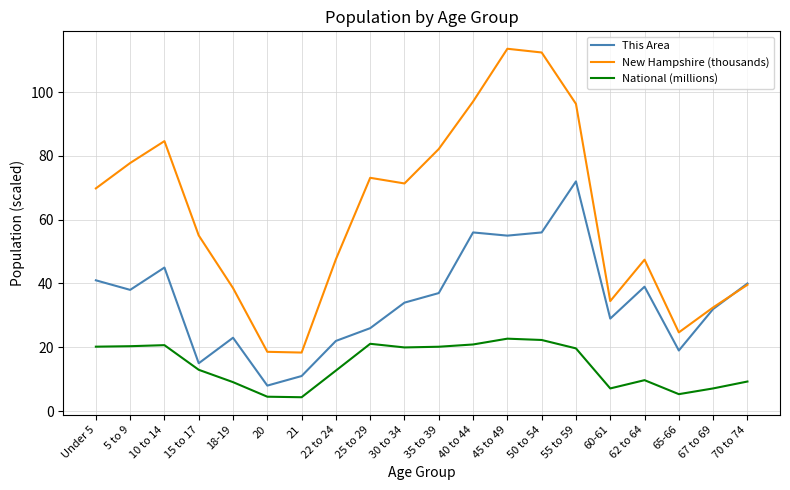

True or false: New Hampshire (thousands) and National (millions) intersect in this chart.

False